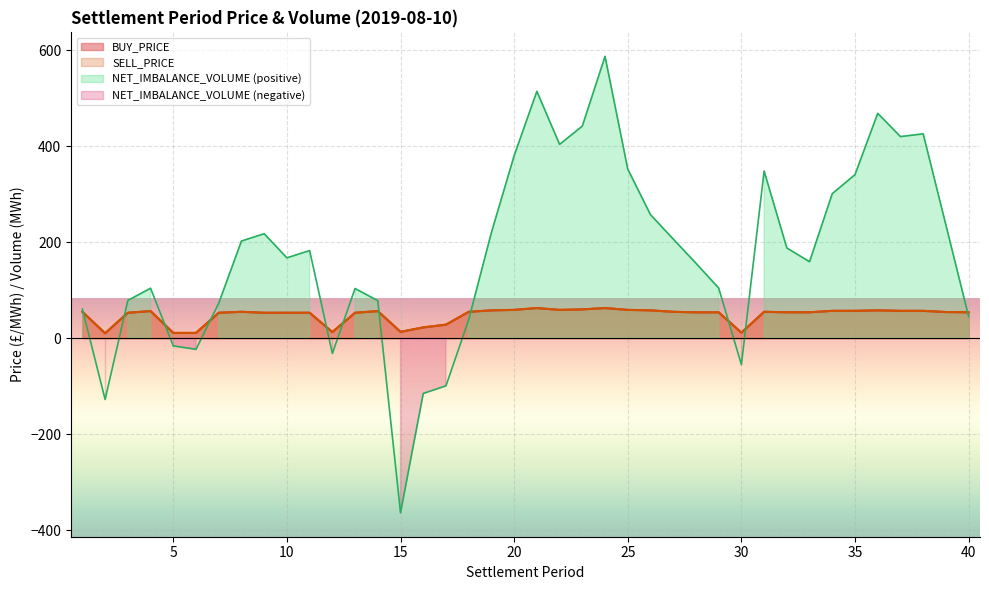

Which series has the largest total across all categories?

NET_IMBALANCE_VOLUME